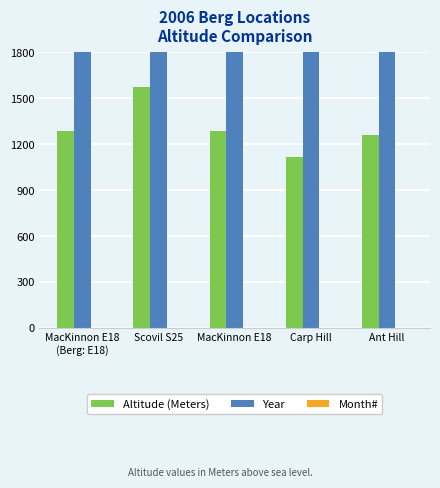

Which has a higher value, Carp Hill or Scovil S25?

Scovil S25